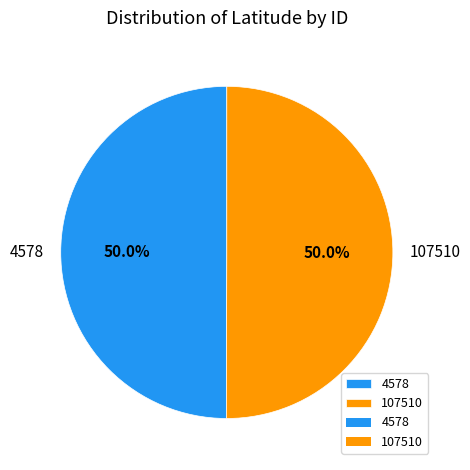

To the nearest percent, what portion does 107510 represent?

50%